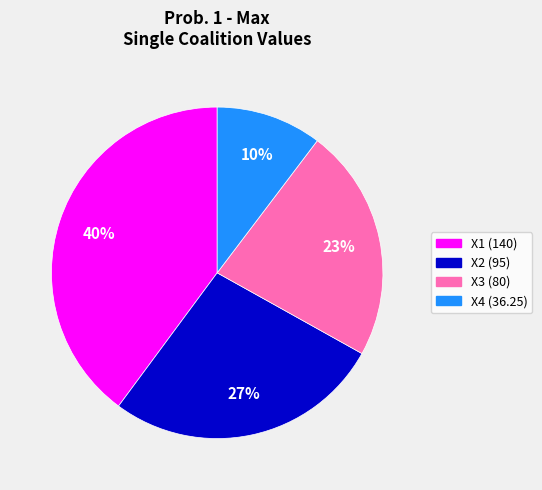

To the nearest percent, what is the difference between the largest and smallest slice percentages?

30%